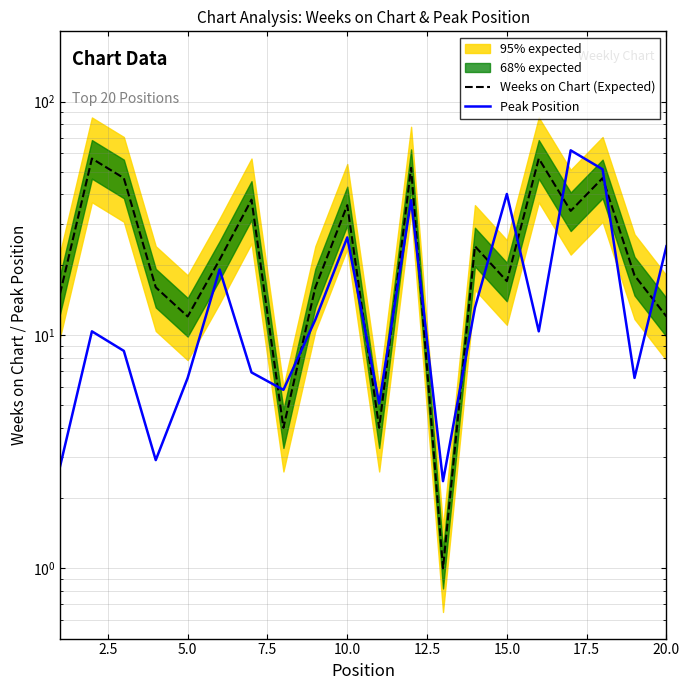

Which series has the widest spread of values?

Peak Position